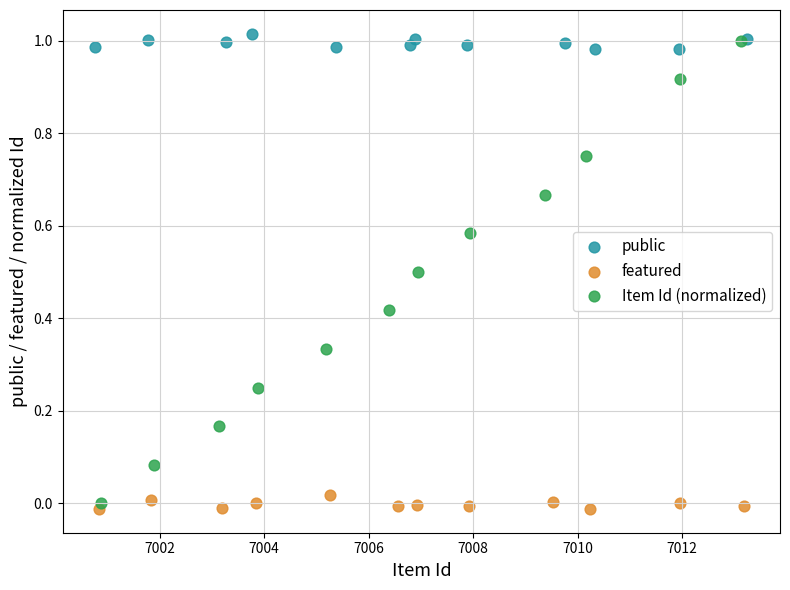

Which series has the widest spread of Y values?

Item Id (normalized)